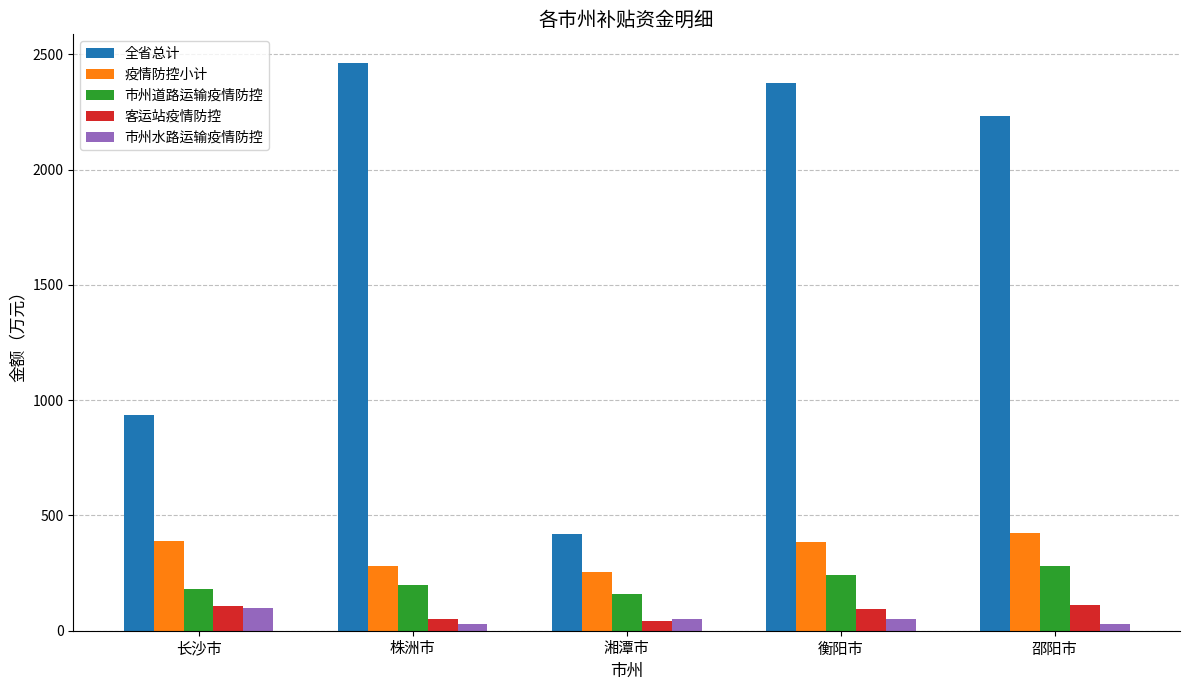

Rank the series at 邵阳市 from lowest to highest value.

市州水路运输疫情防控, 客运站疫情防控, 市州道路运输疫情防控, 疫情防控小计, 全省总计